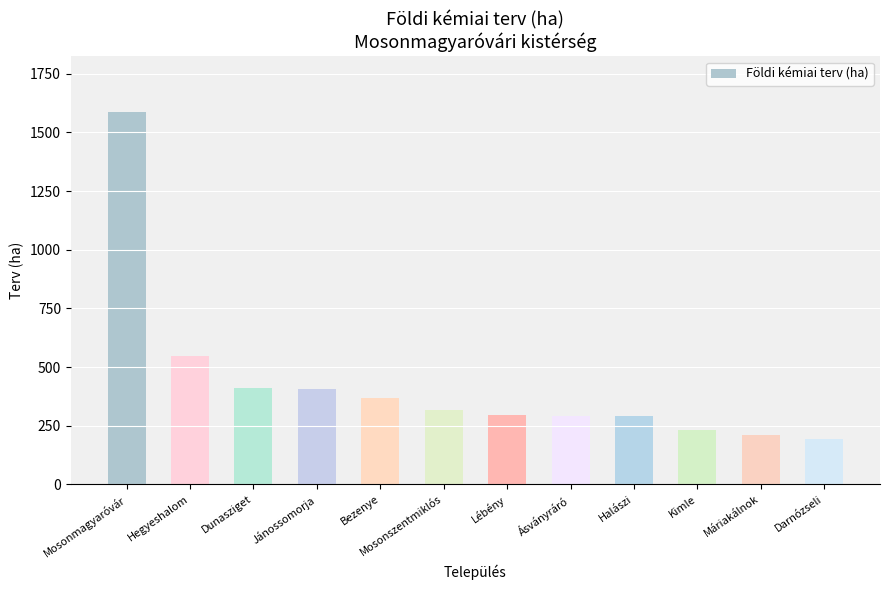

Which has a higher value, Ásványráró or Dunasziget?

Dunasziget